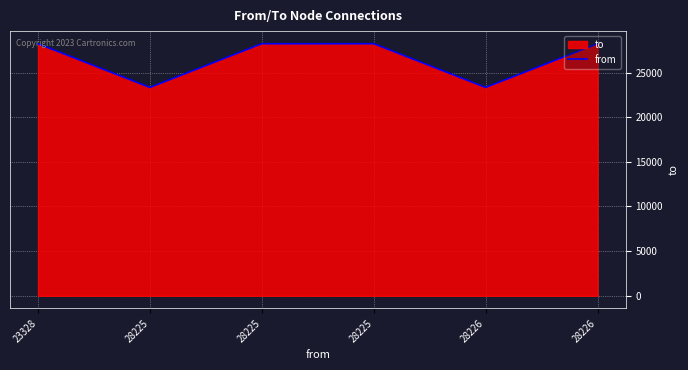

What is the average value?

26592